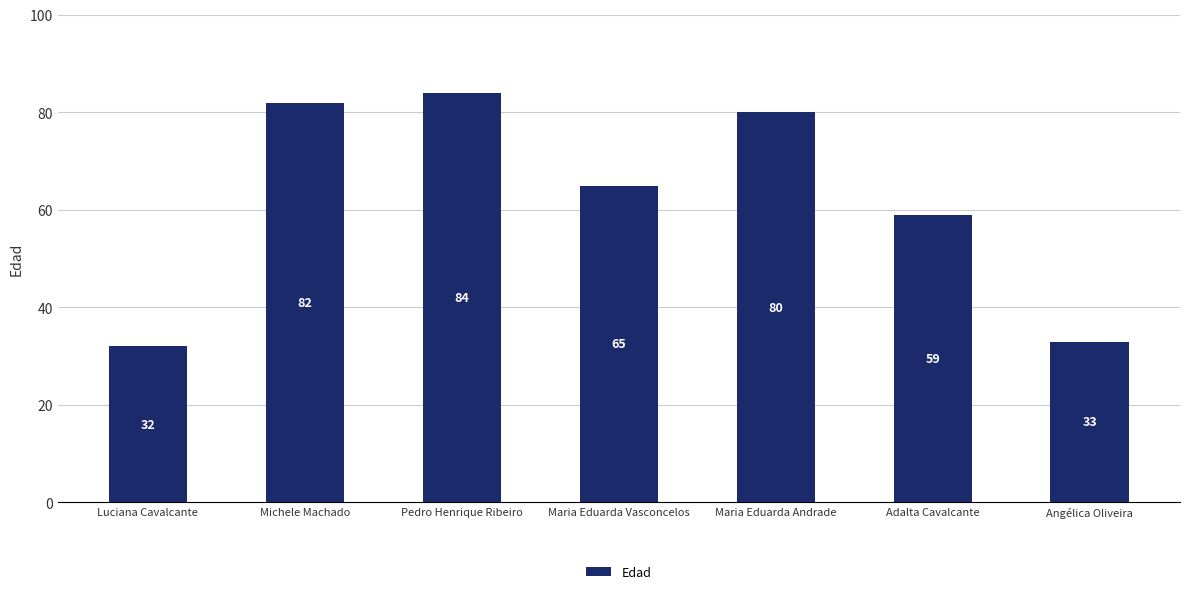

How many values are below 65?

3